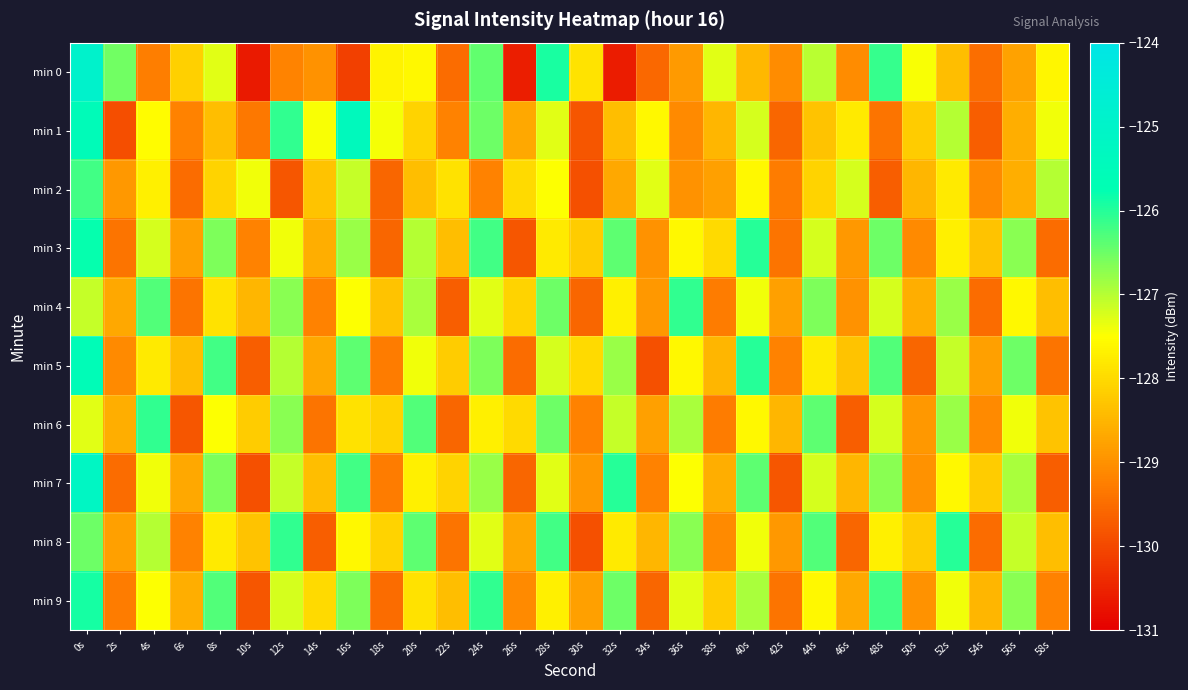

Reading left to right, list all the values displayed in this chart.

min 0: 0s=-124.9	2s=-126.5	4s=-129.3	6s=-128.1	8s=-127.3	10s=-130.6	12s=-129.2	14s=-129.0	16s=-130.1	18s=-127.6	20s=-127.6	22s=-129.5	24s=-126.4	26s=-130.6	28s=-125.9	30s=-127.9	32s=-130.6	34s=-129.6	36s=-128.9	38s=-127.3	40s=-128.5	42s=-129.1	44s=-127.0	46s=-129.1	48s=-126.1	50s=-127.5	52s=-128.4	54s=-129.5	56s=-128.8	58s=-127.6
min 1: 0s=-125.5	2s=-129.9	4s=-127.5	6s=-129.2	8s=-128.4	10s=-129.4	12s=-126.1	14s=-127.4	16s=-125.4	18s=-127.4	20s=-128.1	22s=-129.2	24s=-126.5	26s=-128.7	28s=-127.3	30s=-129.8	32s=-128.4	34s=-127.6	36s=-129.1	38s=-128.5	40s=-127.2	42s=-129.6	44s=-128.3	46s=-127.8	48s=-129.4	50s=-128.2	52s=-127.0	54s=-129.7	56s=-128.6	58s=-127.4
min 2: 0s=-126.2	2s=-128.9	4s=-127.7	6s=-129.5	8s=-128.1	10s=-127.4	12s=-129.8	14s=-128.3	16s=-127.1	18s=-129.6	20s=-128.4	22s=-127.9	24s=-129.2	26s=-128.0	28s=-127.5	30s=-129.9	32s=-128.7	34s=-127.3	36s=-129.0	38s=-128.8	40s=-127.6	42s=-129.3	44s=-128.1	46s=-127.2	48s=-129.7	50s=-128.5	52s=-127.8	54s=-129.1	56s=-128.6	58s=-127.0
min 3: 0s=-125.8	2s=-129.4	4s=-127.2	6s=-128.8	8s=-126.6	10s=-129.2	12s=-127.4	14s=-128.6	16s=-126.8	18s=-129.6	20s=-127.0	22s=-128.4	24s=-126.2	26s=-129.8	28s=-127.8	30s=-128.2	32s=-126.4	34s=-129.0	36s=-127.6	38s=-128.0	40s=-126.0	42s=-129.4	44s=-127.2	46s=-128.9	48s=-126.5	50s=-129.1	52s=-127.7	54s=-128.3	56s=-126.7	58s=-129.5
min 4: 0s=-127.1	2s=-128.7	4s=-126.3	6s=-129.4	8s=-127.9	10s=-128.5	12s=-126.7	14s=-129.2	16s=-127.5	18s=-128.3	20s=-126.9	22s=-129.7	24s=-127.3	26s=-128.1	28s=-126.5	30s=-129.6	32s=-127.7	34s=-128.9	36s=-126.1	38s=-129.3	40s=-127.4	42s=-128.8	44s=-126.6	46s=-129.0	48s=-127.2	50s=-128.6	52s=-126.8	54s=-129.5	56s=-127.6	58s=-128.4
min 5: 0s=-125.6	2s=-129.1	4s=-127.8	6s=-128.4	8s=-126.2	10s=-129.7	12s=-127.0	14s=-128.7	16s=-126.4	18s=-129.3	20s=-127.4	22s=-128.2	24s=-126.6	26s=-129.5	28s=-127.2	30s=-128.0	32s=-126.8	34s=-129.9	36s=-127.6	38s=-128.5	40s=-126.0	42s=-129.2	44s=-127.8	46s=-128.3	48s=-126.3	50s=-129.6	52s=-127.1	54s=-128.8	56s=-126.5	58s=-129.4
min 6: 0s=-127.3	2s=-128.6	4s=-126.1	6s=-129.8	8s=-127.5	10s=-128.2	12s=-126.7	14s=-129.4	16s=-127.9	18s=-128.1	20s=-126.3	22s=-129.6	24s=-127.7	26s=-128.0	28s=-126.5	30s=-129.2	32s=-127.1	34s=-128.8	36s=-126.9	38s=-129.3	40s=-127.6	42s=-128.5	44s=-126.4	46s=-129.7	48s=-127.2	50s=-128.9	52s=-126.8	54s=-129.1	56s=-127.4	58s=-128.3
min 7: 0s=-125.2	2s=-129.5	4s=-127.4	6s=-128.7	8s=-126.6	10s=-129.9	12s=-127.1	14s=-128.4	16s=-126.2	18s=-129.3	20s=-127.7	22s=-128.1	24s=-126.8	26s=-129.6	28s=-127.3	30s=-128.9	32s=-126.0	34s=-129.2	36s=-127.5	38s=-128.6	40s=-126.4	42s=-129.8	44s=-127.2	46s=-128.5	48s=-126.7	50s=-129.0	52s=-127.6	54s=-128.2	56s=-126.9	58s=-129.7
min 8: 0s=-126.5	2s=-128.8	4s=-127.0	6s=-129.2	8s=-127.8	10s=-128.3	12s=-126.1	14s=-129.7	16s=-127.6	18s=-128.1	20s=-126.4	22s=-129.4	24s=-127.3	26s=-128.7	28s=-126.2	30s=-129.9	32s=-127.8	34s=-128.5	36s=-126.7	38s=-129.1	40s=-127.4	42s=-128.9	44s=-126.3	46s=-129.6	48s=-127.7	50s=-128.2	52s=-126.0	54s=-129.5	56s=-127.1	58s=-128.4
min 9: 0s=-125.9	2s=-129.3	4s=-127.5	6s=-128.6	8s=-126.3	10s=-129.8	12s=-127.2	14s=-128.0	16s=-126.6	18s=-129.5	20s=-127.9	22s=-128.4	24s=-126.1	26s=-129.1	28s=-127.7	30s=-128.8	32s=-126.5	34s=-129.6	36s=-127.3	38s=-128.2	40s=-126.9	42s=-129.4	44s=-127.6	46s=-128.7	48s=-126.2	50s=-129.0	52s=-127.4	54s=-128.5	56s=-126.7	58s=-129.2